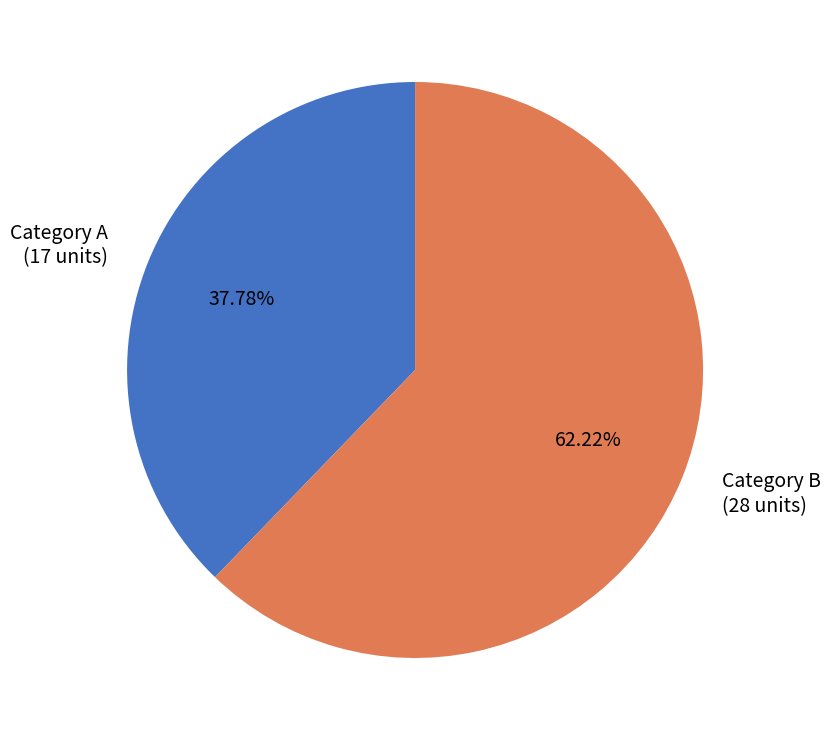

What is the ratio of the value at Category B (28 units) to the value at Category A (17 units)?

1.6